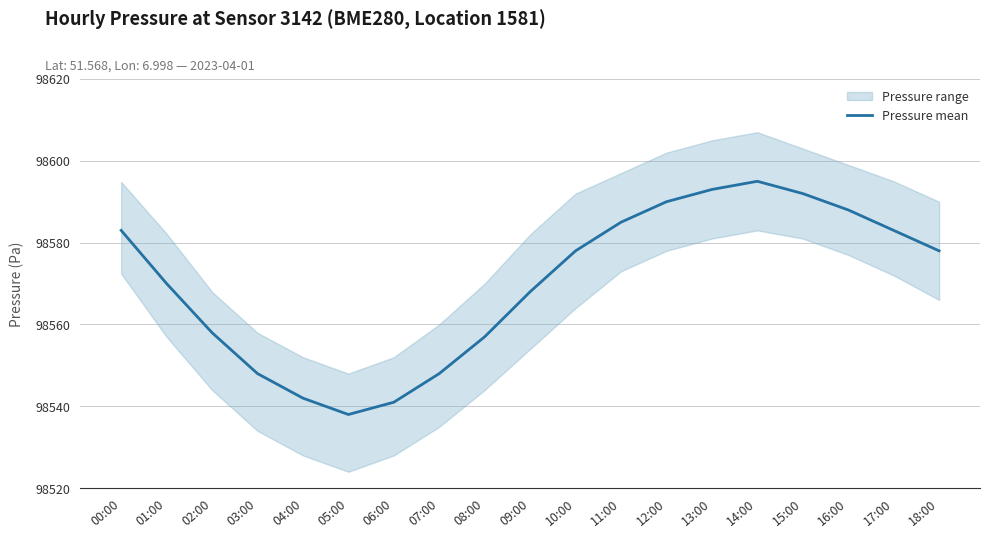

What is the average value?

98570